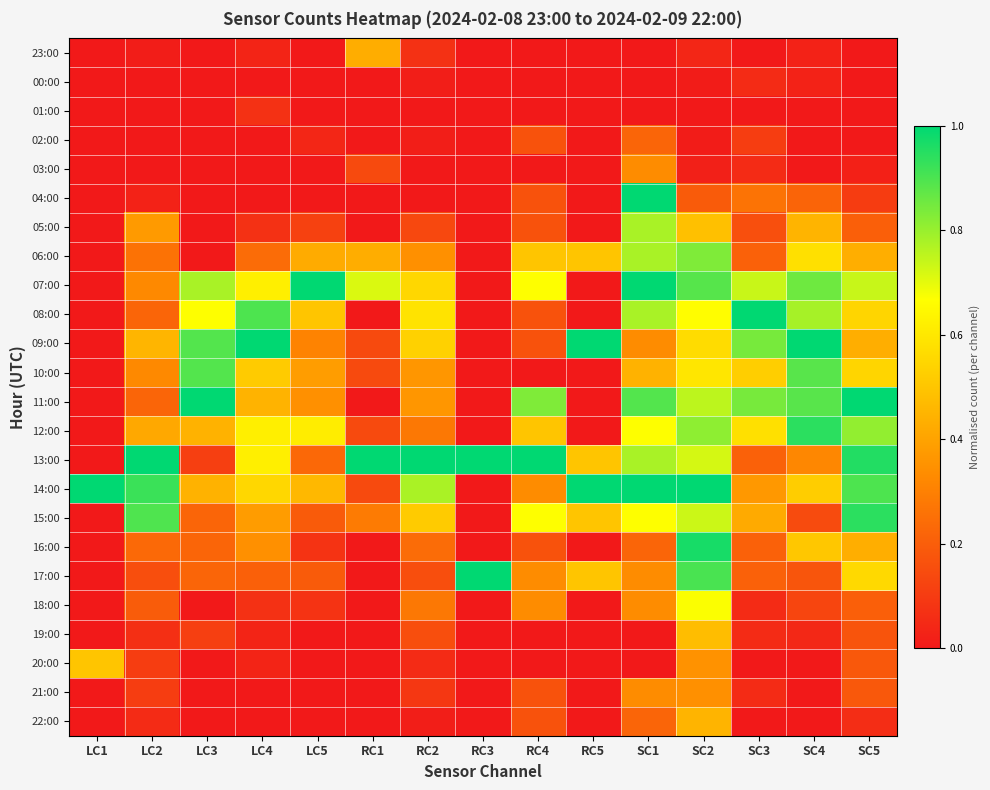

Rank the series by their maximum value, from lowest to highest.

00:00, 01:00, 02:00, 03:00, 21:00, 23:00, 22:00, 19:00, 20:00, 18:00, 05:00, 06:00, 10:00, 12:00, 15:00, 16:00, 04:00, 07:00, 08:00, 09:00, 11:00, 13:00, 14:00, 17:00